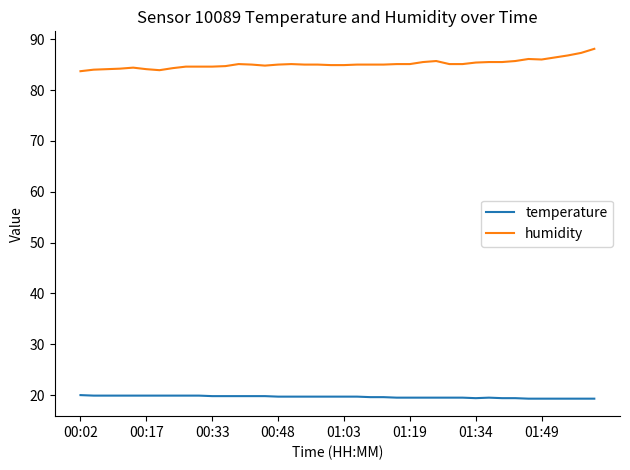

What is the minimum value shown in the chart?

19.3